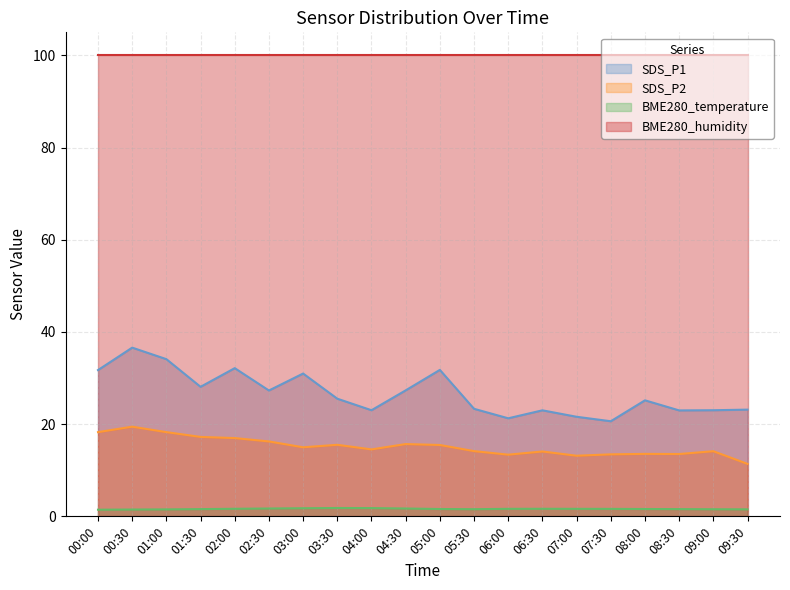

List the series in order of their peak value, lowest first.

BME280_temperature, SDS_P2, SDS_P1, BME280_humidity